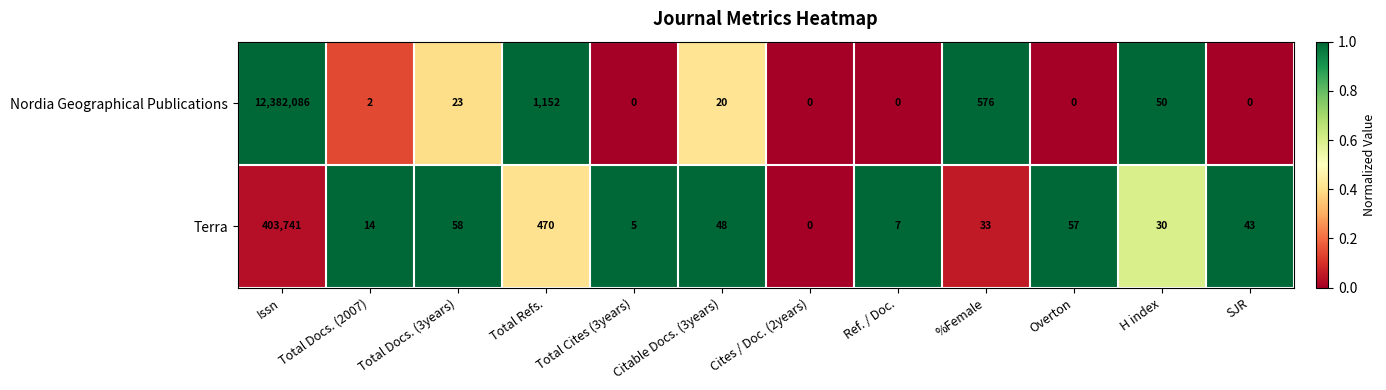

What is the difference between the maximum and minimum values in the Nordia Geographical Publications series?

12382086